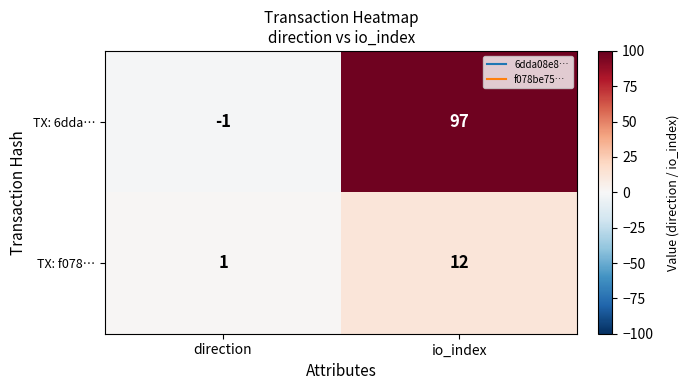

Rank the series by their average value, from lowest to highest.

TX: f078…, TX: 6dda…